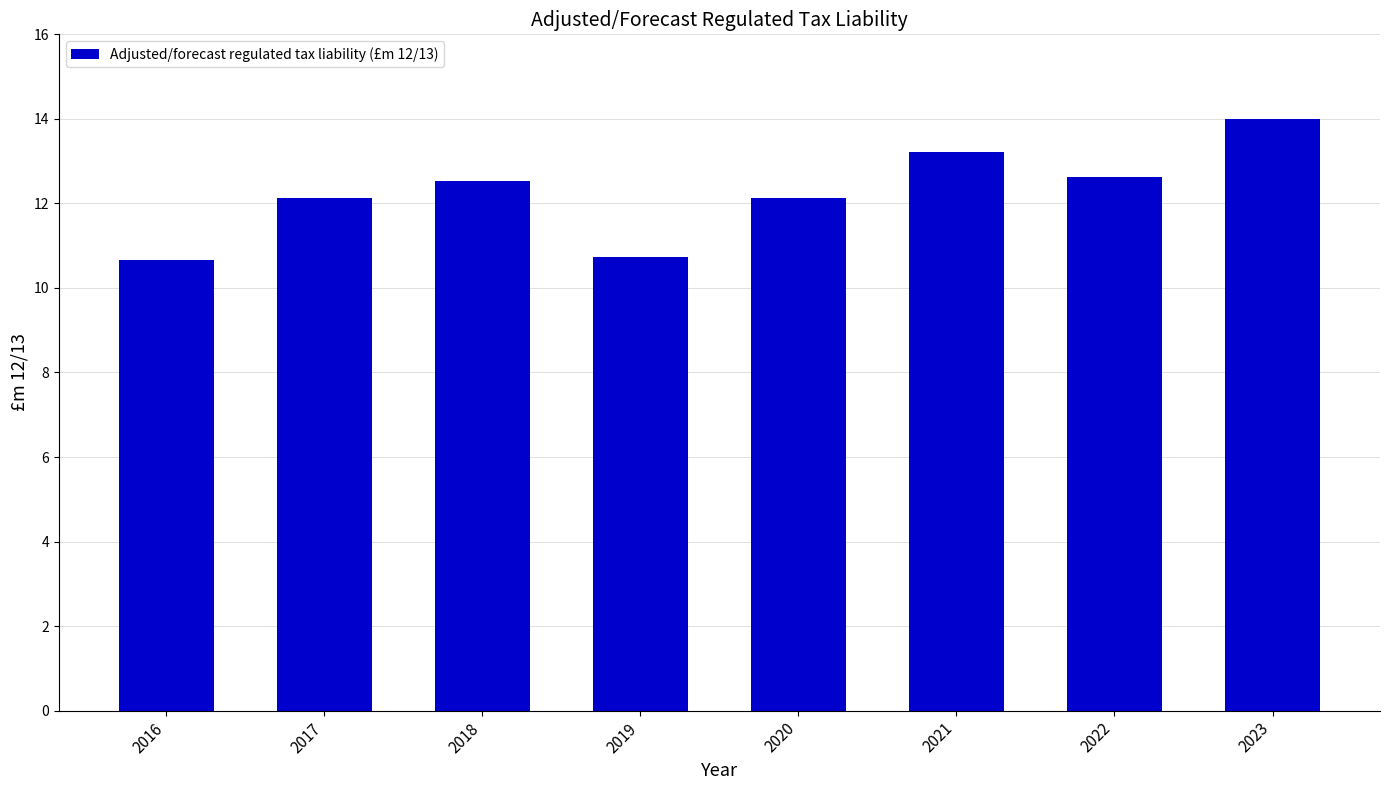

What is the value of the 8th bar from the left?

14.0